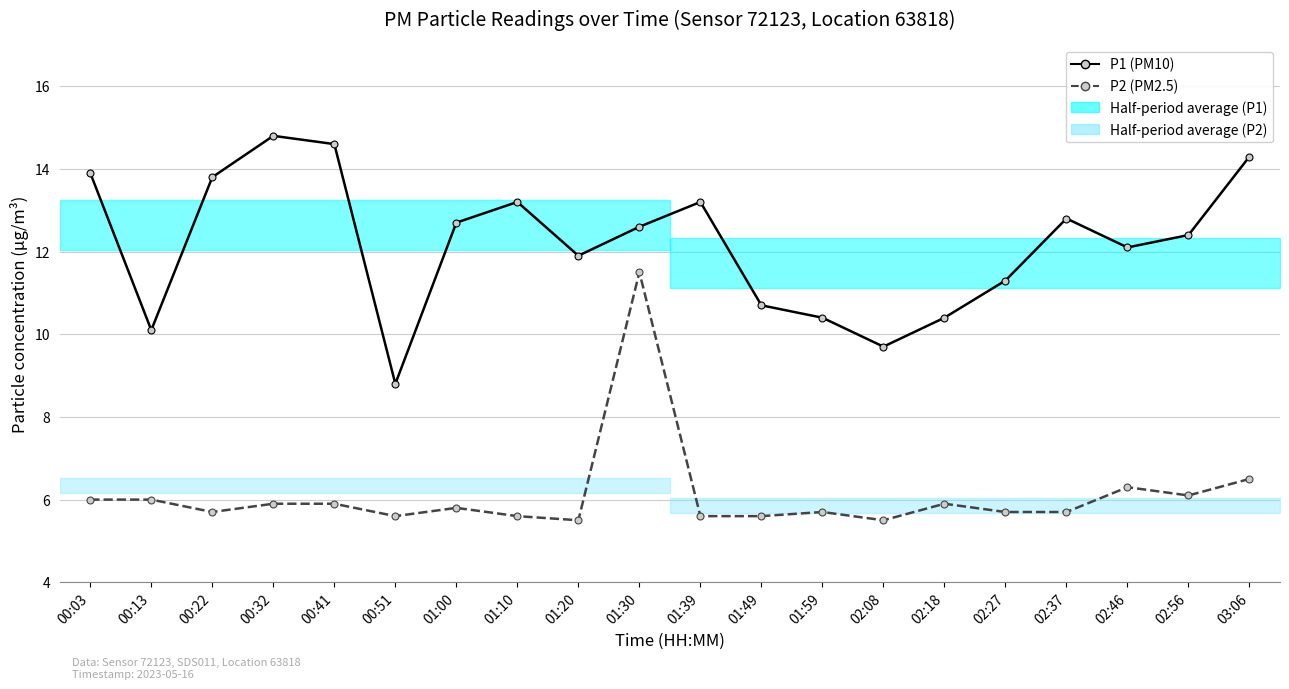

Does the chart have visible grid lines?

Yes